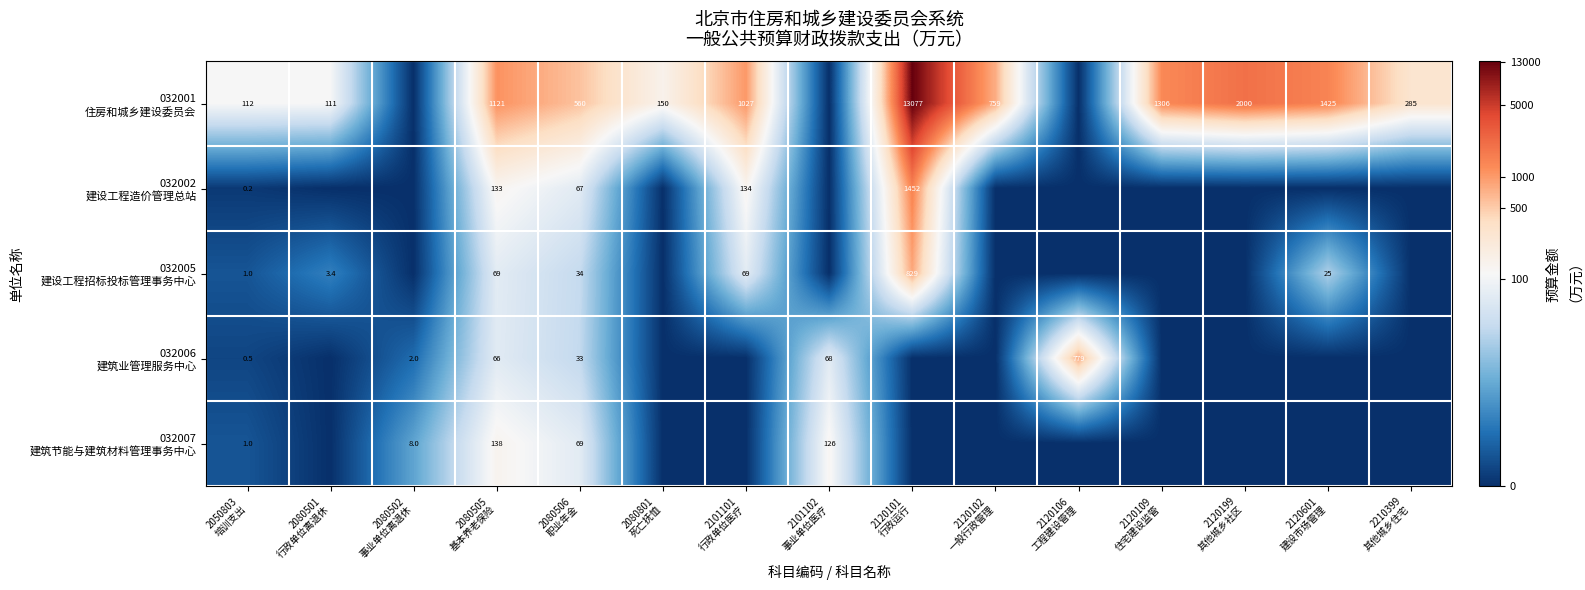

True or false: 032007 建筑节能与建筑材料管理事务中心 has a value of 0.0 at 2120199 其他城乡社区.

True